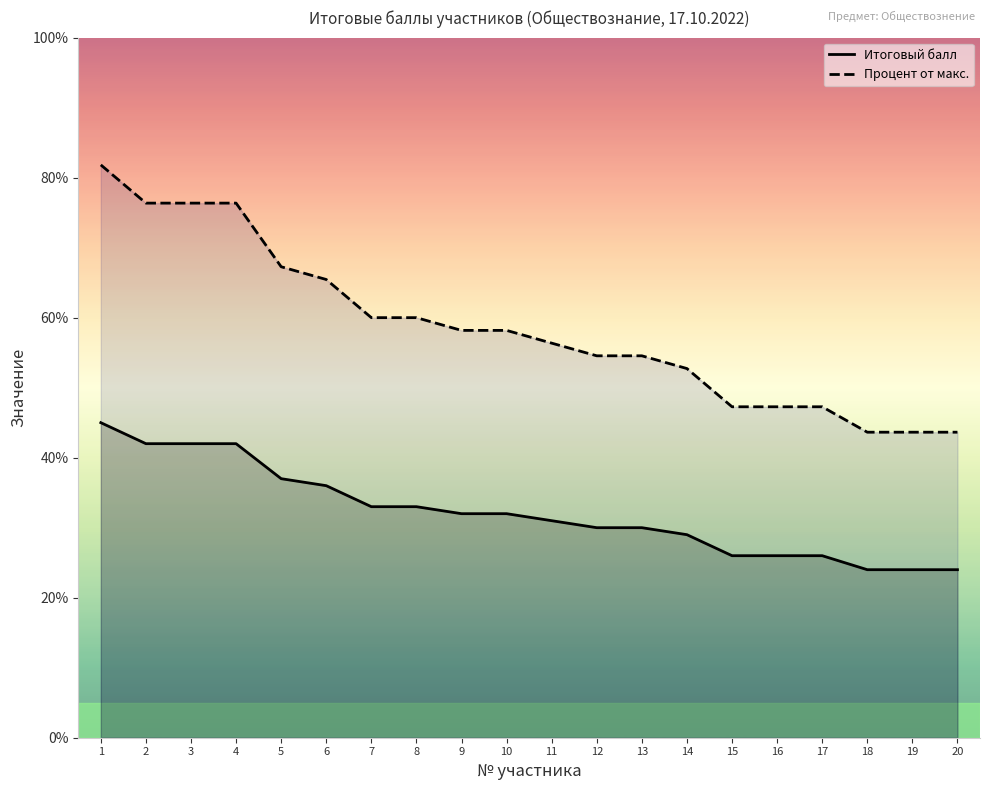

Which series changed the most between 5 and 11?

Процент от макс.